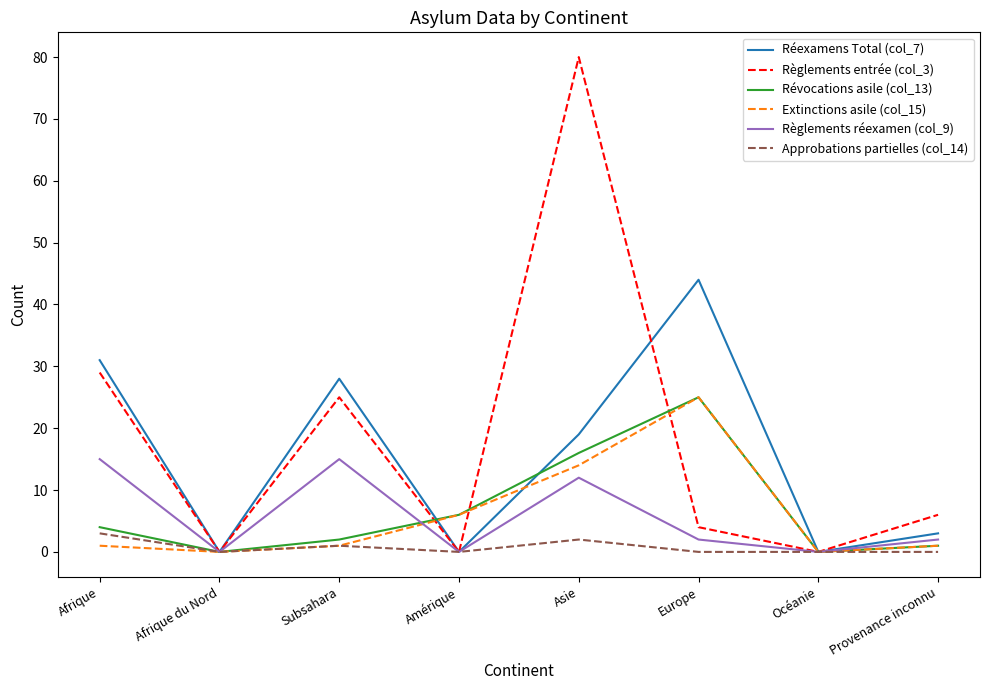

What position from the right is Asie?

4